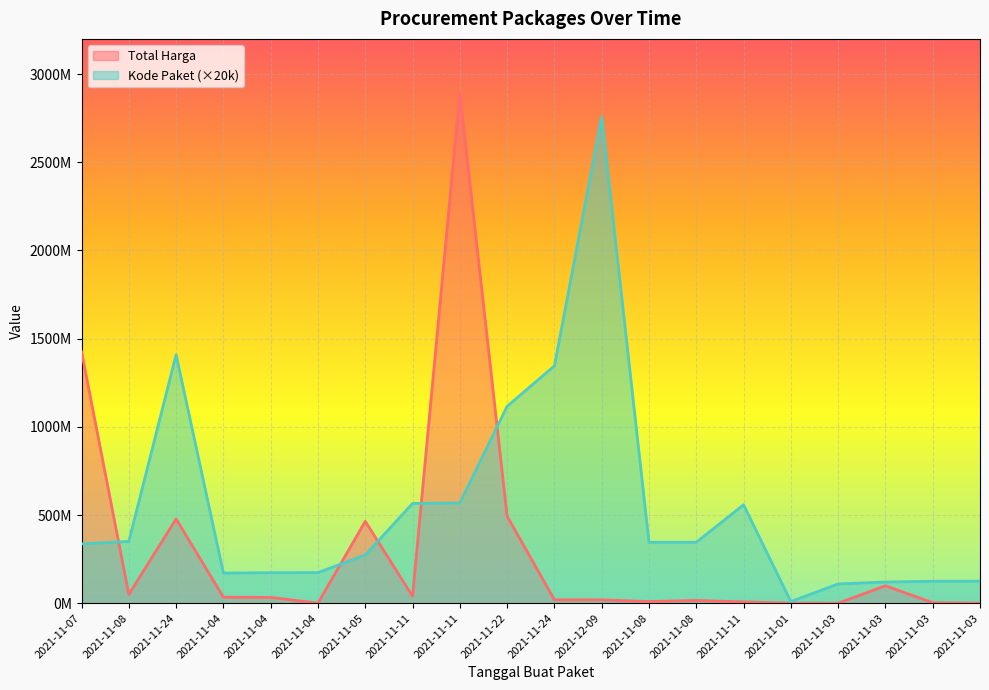

Is it true that Kode Paket equals 557820000 at 2021-11-11?

True